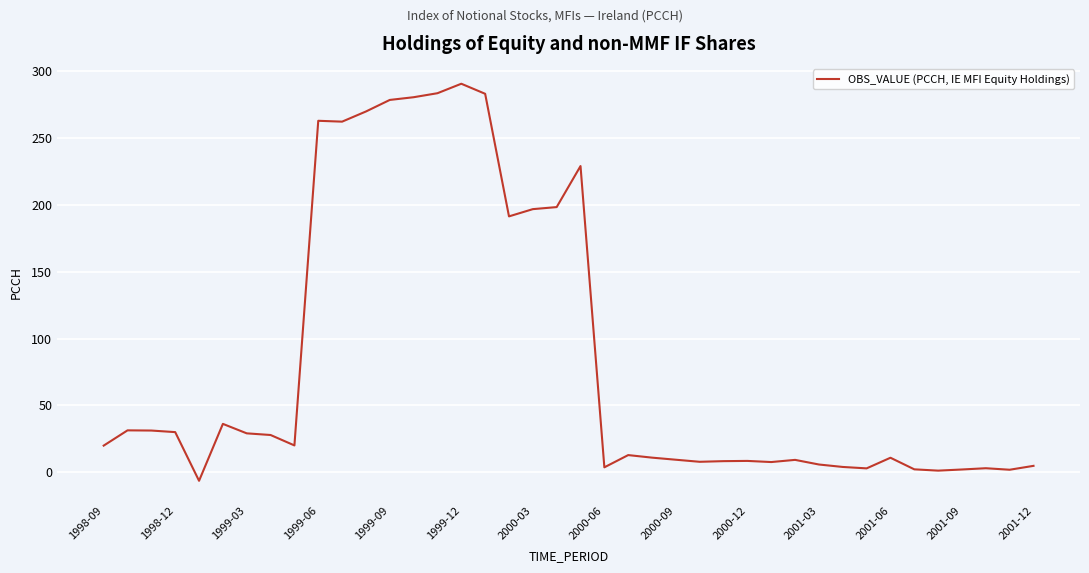

What is the greatest value displayed?

290.4